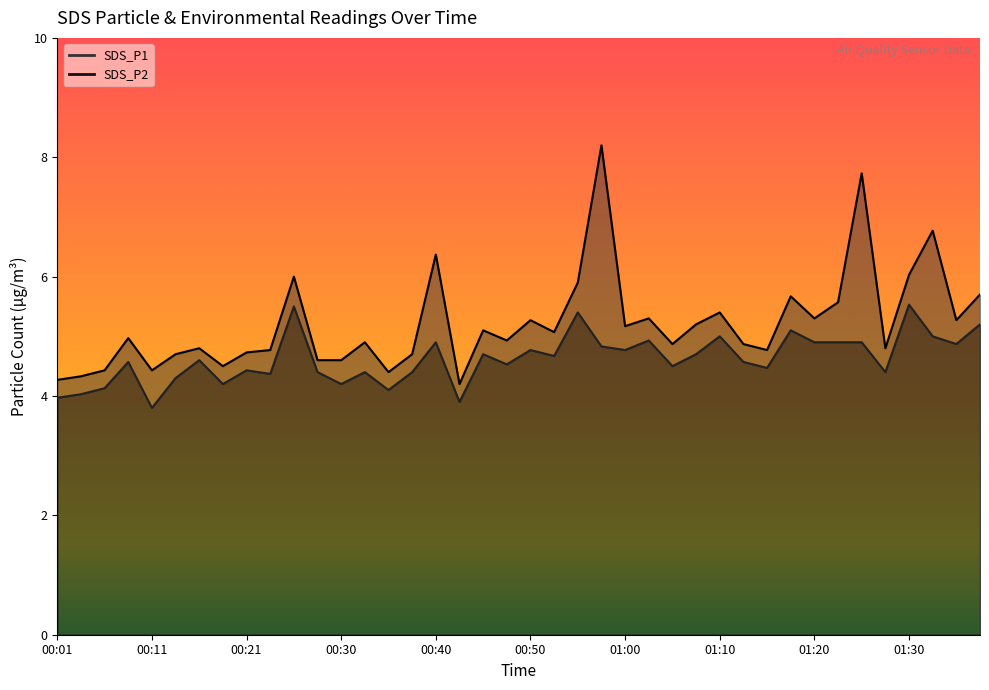

Reading right to left, what are all the values shown in this chart?

SDS_P1: 01:37=5.7	01:35=5.3	01:32=6.8	01:30=6.0	01:27=4.8	01:24=7.7	01:22=5.6	01:20=5.3	01:17=5.7	01:15=4.8	01:12=4.9	01:10=5.4	01:07=5.2	01:05=4.9	01:02=5.3	01:00=5.2	00:57=8.2	00:55=5.9	00:52=5.1	00:50=5.3	00:47=4.9	00:45=5.1	00:43=4.2	00:40=6.4	00:38=4.7	00:35=4.4	00:33=4.9	00:30=4.6	00:28=4.6	00:26=6.0	00:23=4.8	00:21=4.7	00:18=4.5	00:16=4.8	00:13=4.7	00:11=4.4	00:09=5.0	00:06=4.4	00:04=4.3	00:01=4.3
SDS_P2: 01:37=5.2	01:35=4.9	01:32=5.0	01:30=5.5	01:27=4.4	01:24=4.9	01:22=4.9	01:20=4.9	01:17=5.1	01:15=4.5	01:12=4.6	01:10=5.0	01:07=4.7	01:05=4.5	01:02=4.9	01:00=4.8	00:57=4.8	00:55=5.4	00:52=4.7	00:50=4.8	00:47=4.5	00:45=4.7	00:43=3.9	00:40=4.9	00:38=4.4	00:35=4.1	00:33=4.4	00:30=4.2	00:28=4.4	00:26=5.5	00:23=4.4	00:21=4.4	00:18=4.2	00:16=4.6	00:13=4.3	00:11=3.8	00:09=4.6	00:06=4.1	00:04=4.0	00:01=4.0